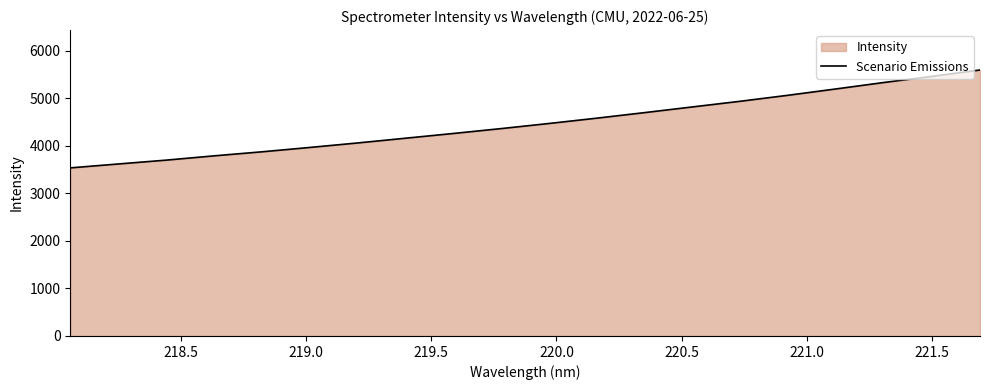

What is the greatest value displayed?

5591.2